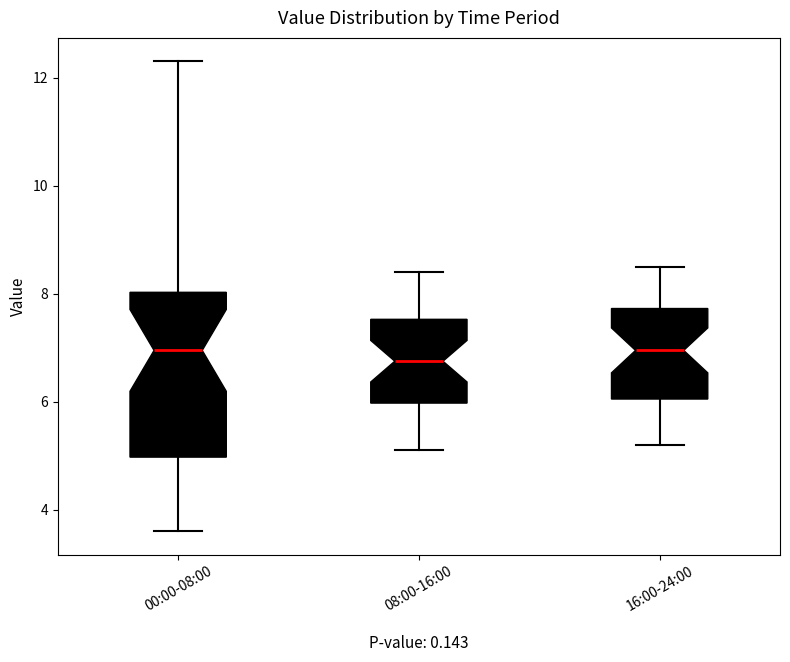

Where does the upper whisker of the box for 16:00-24:00 end on the y-axis? The values are not printed on the chart, so give them approximately, as read against the axis.

8.6